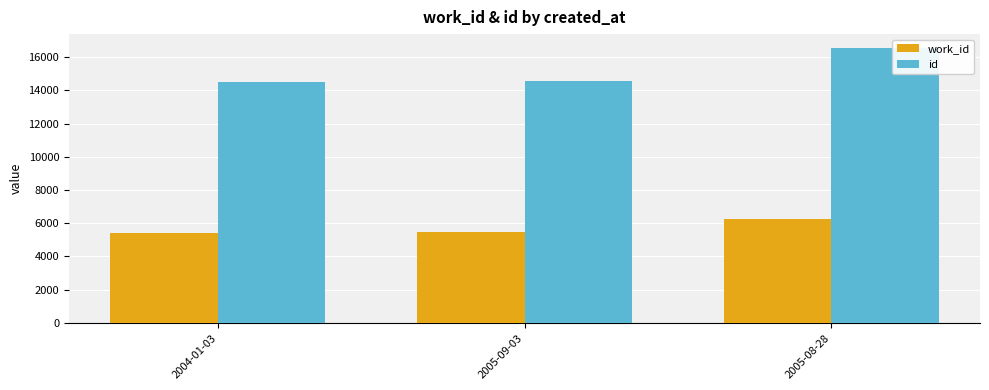

What position from the right is 2005-09-03?

2